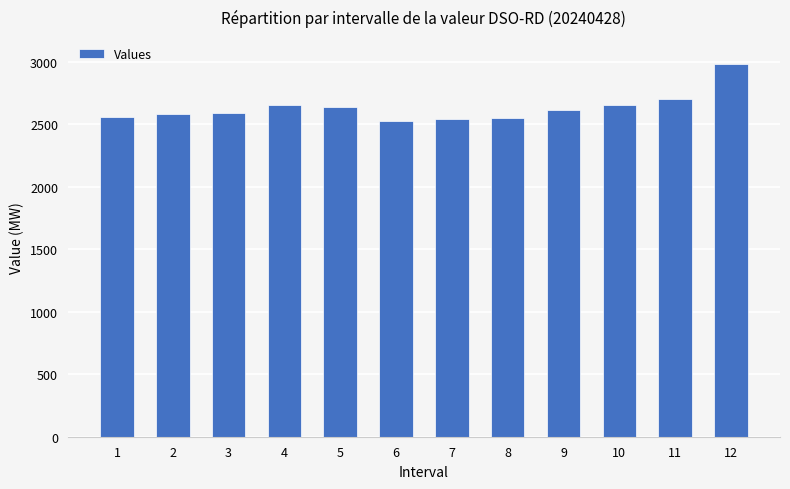

The value at 6 is 1198. True or false?

False